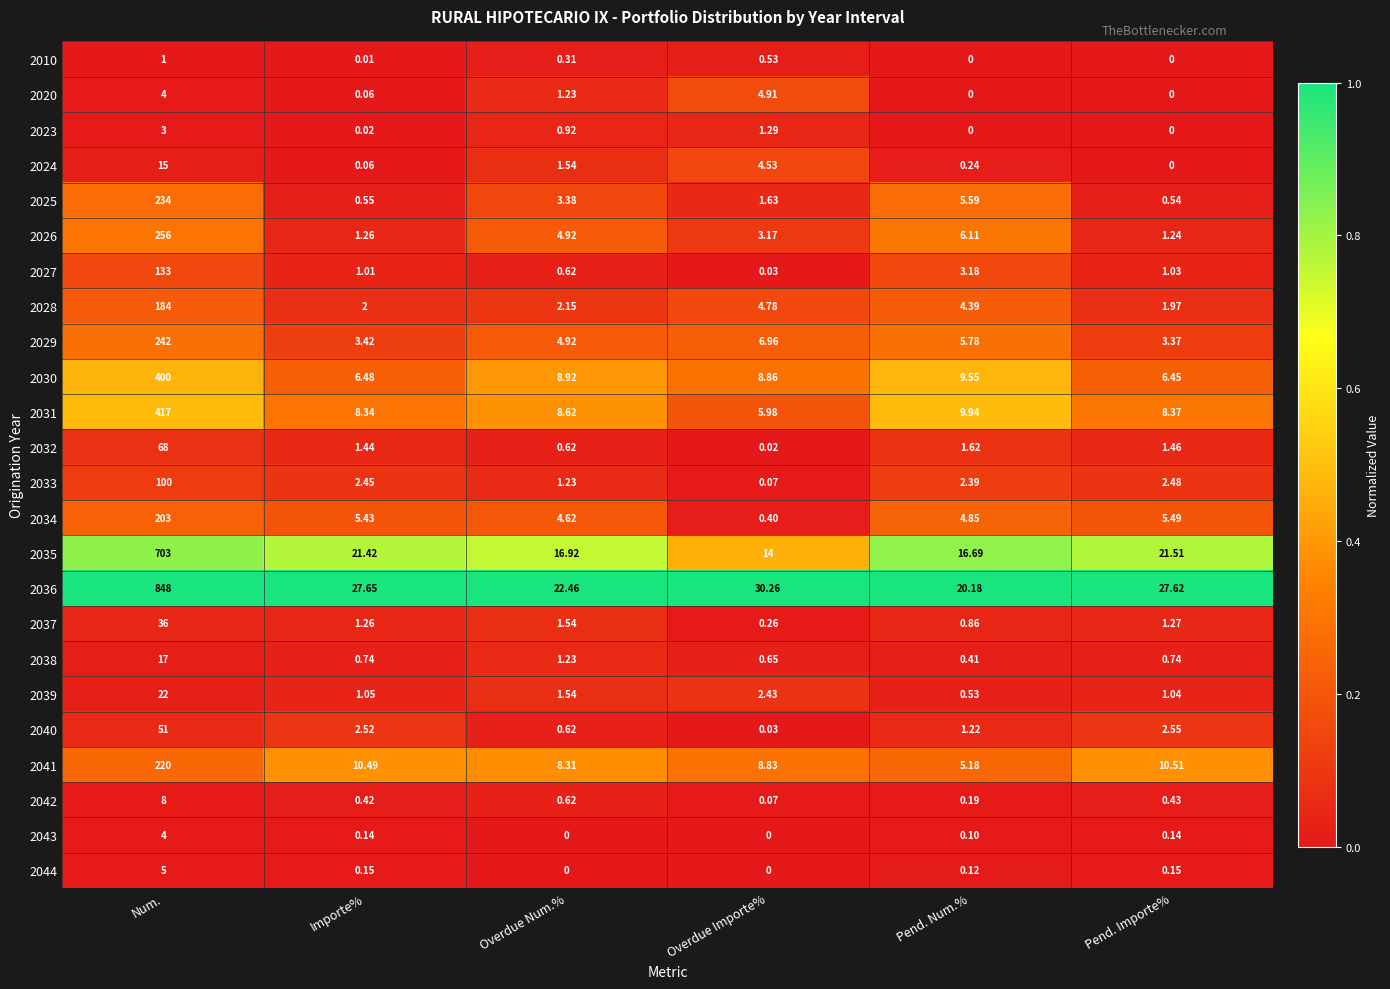

At how many categories does at least one series exceed 0?

6